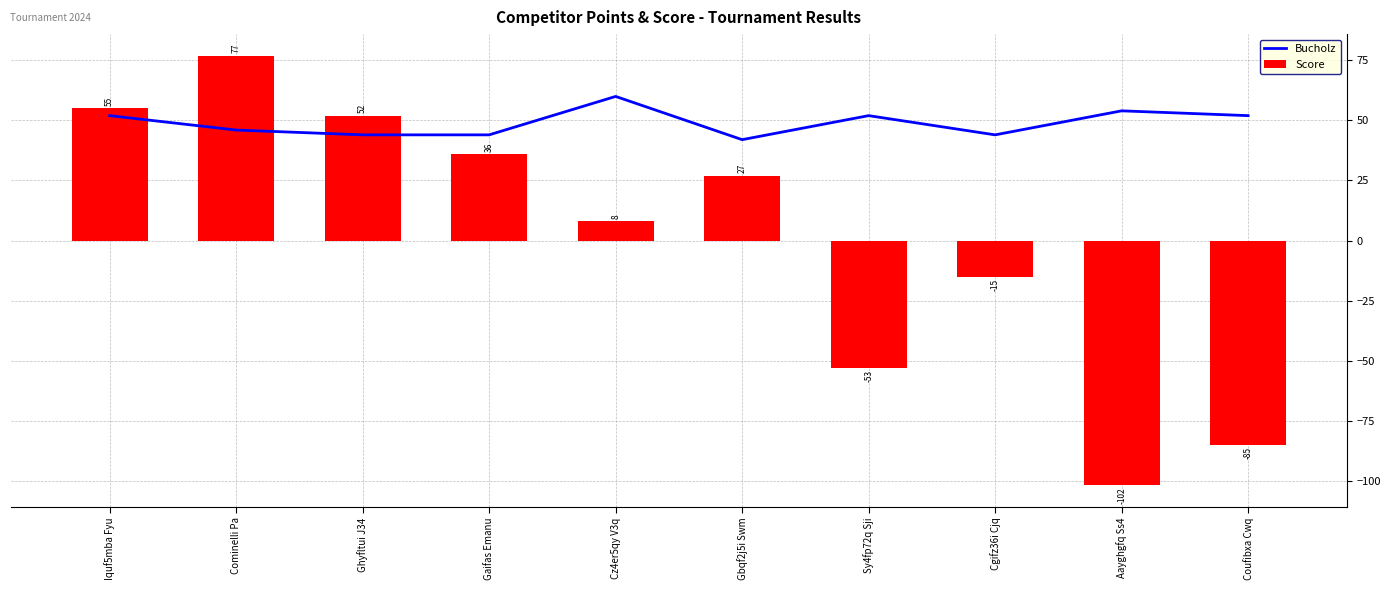

Between Cominelli Pa and Aayghgfq Ss4, which series saw the biggest shift?

Score